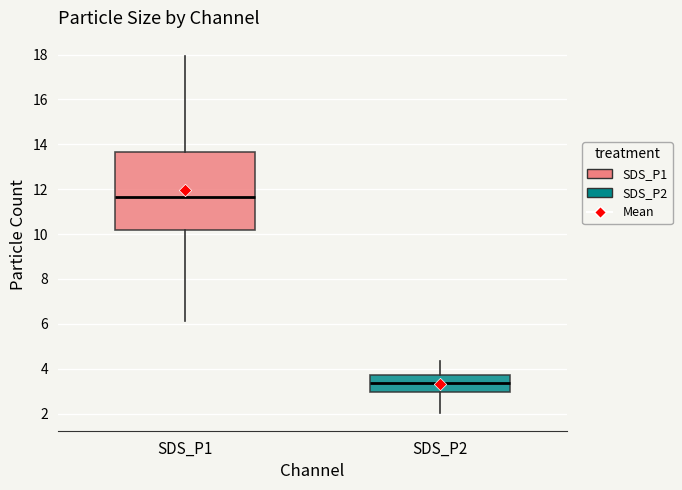

Reading left to right, transcribe this box plot: for each box, give where its median line is, the range the box spans, and where its two whiskers end, as read against the y-axis. The values are not printed on the chart, so give them approximately, as read against the axis.

SDS_P1: median 11.6, box 10.2 to 13.6, whiskers 6.2 to 18.0
SDS_P2: median 3.4, box 3.0 to 3.8, whiskers 2.0 to 4.4